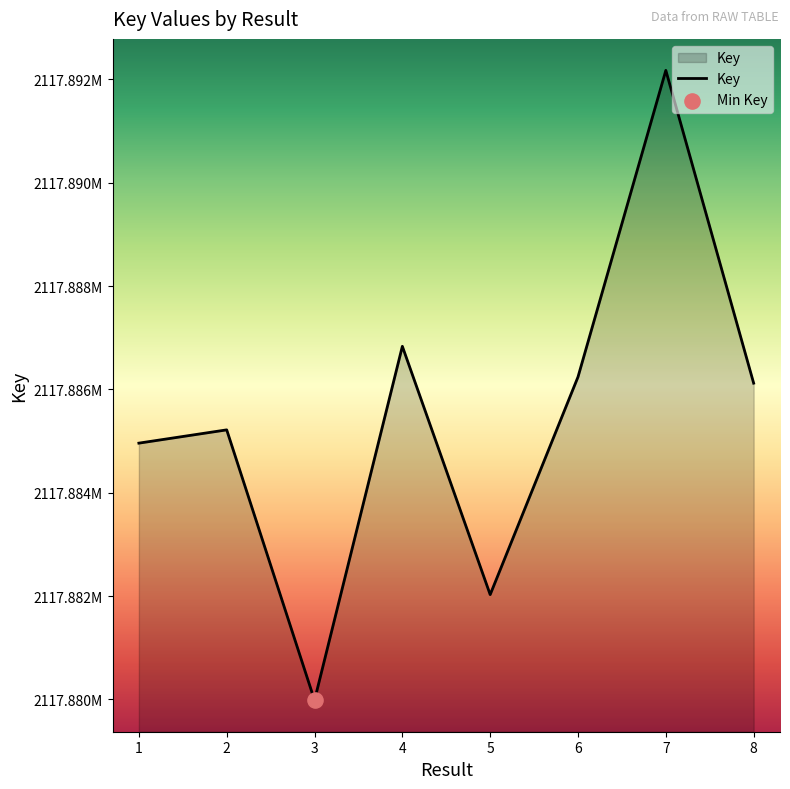

What is the change in value from 2 to 4?

+1617